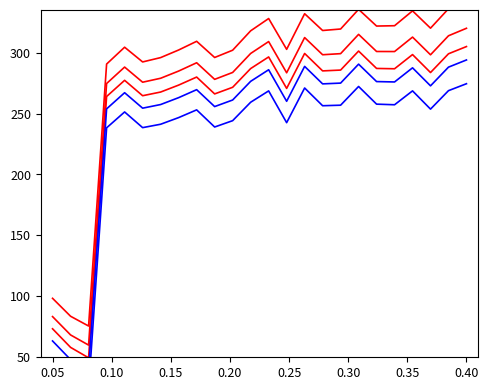

At 0.35, list the series in order from smallest to largest.

Blue series 2, Blue series 1, Red series 3, Red series 1, Red series 2